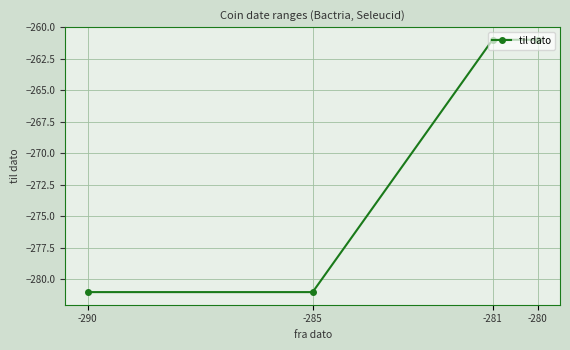

What is the value of the 2nd point from the left?

-281